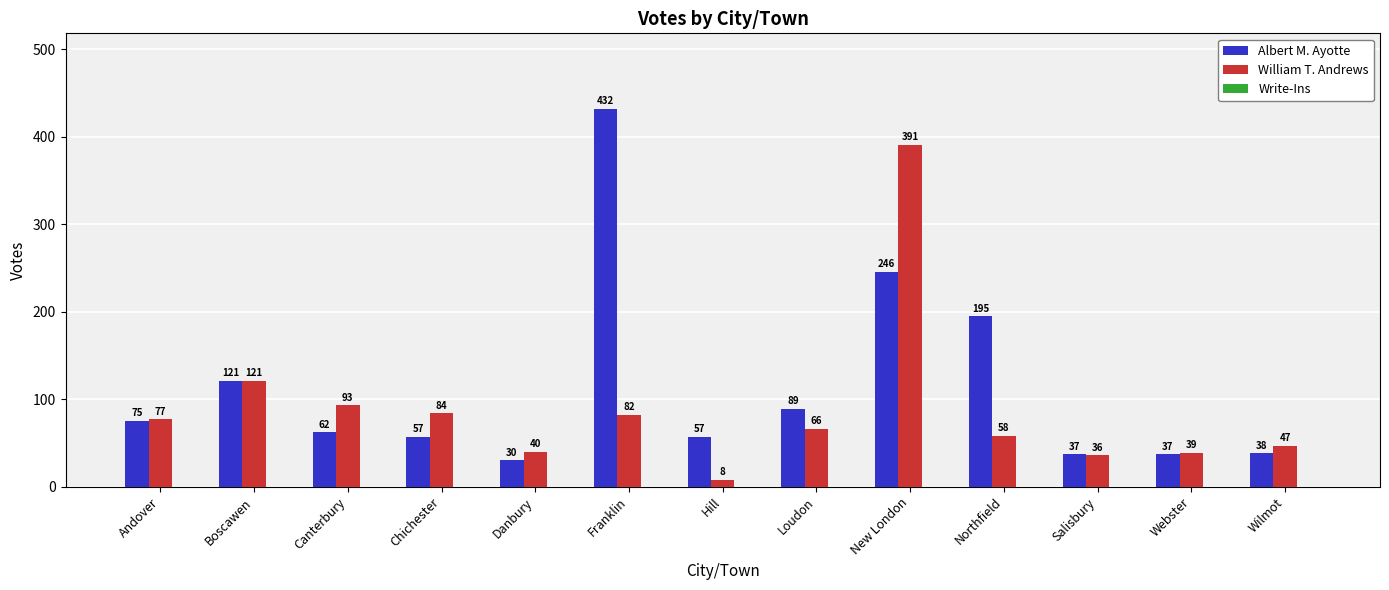

What position from the left is Webster?

12